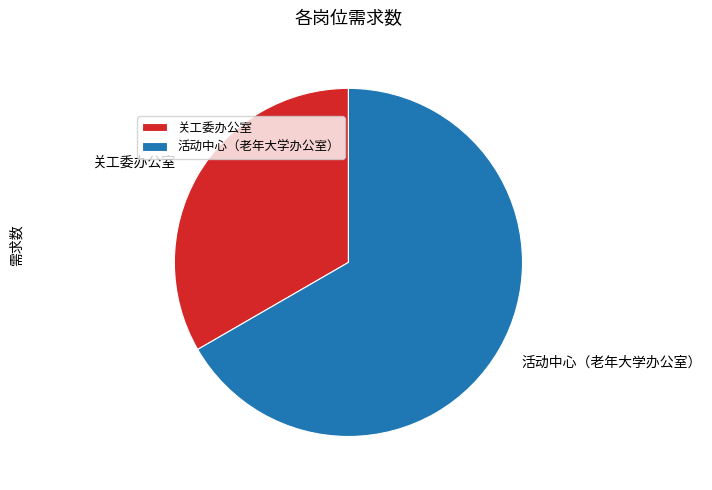

Approximately how many times larger is the value at 活动中心（老年大学办公室） compared to 关工委办公室?

2.0